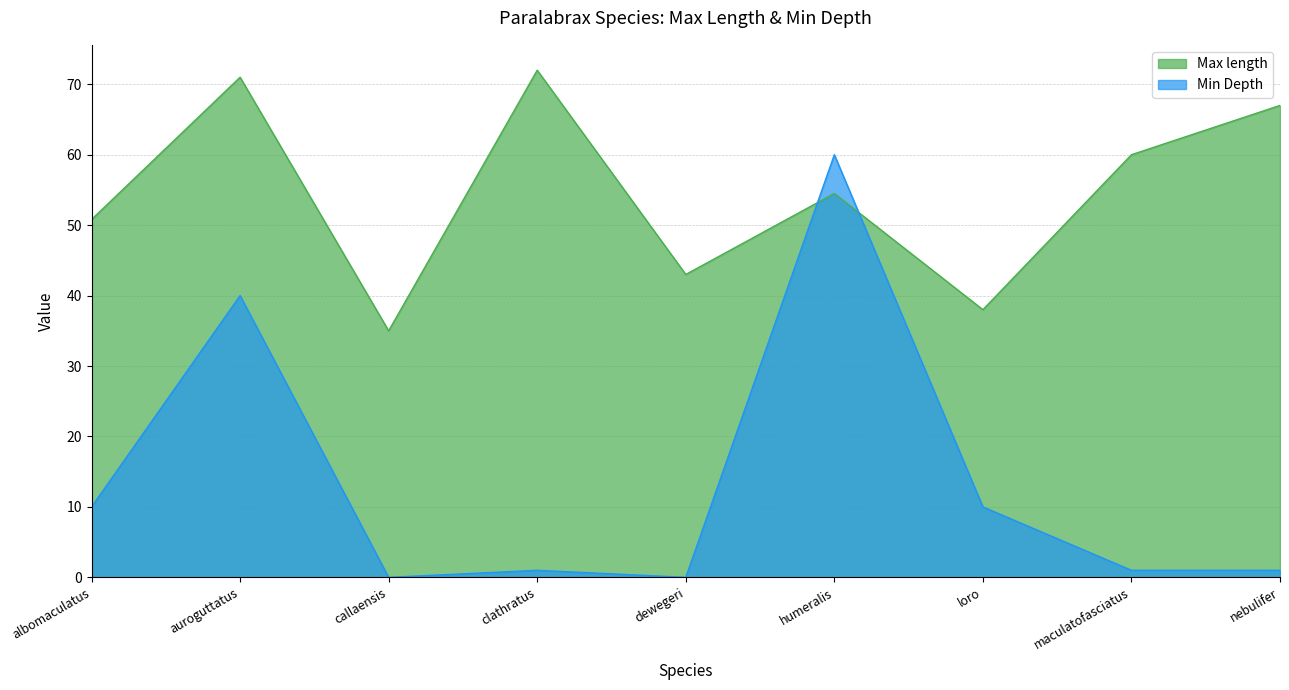

List the series in order of their overall mean, lowest first.

Min Depth, Max length